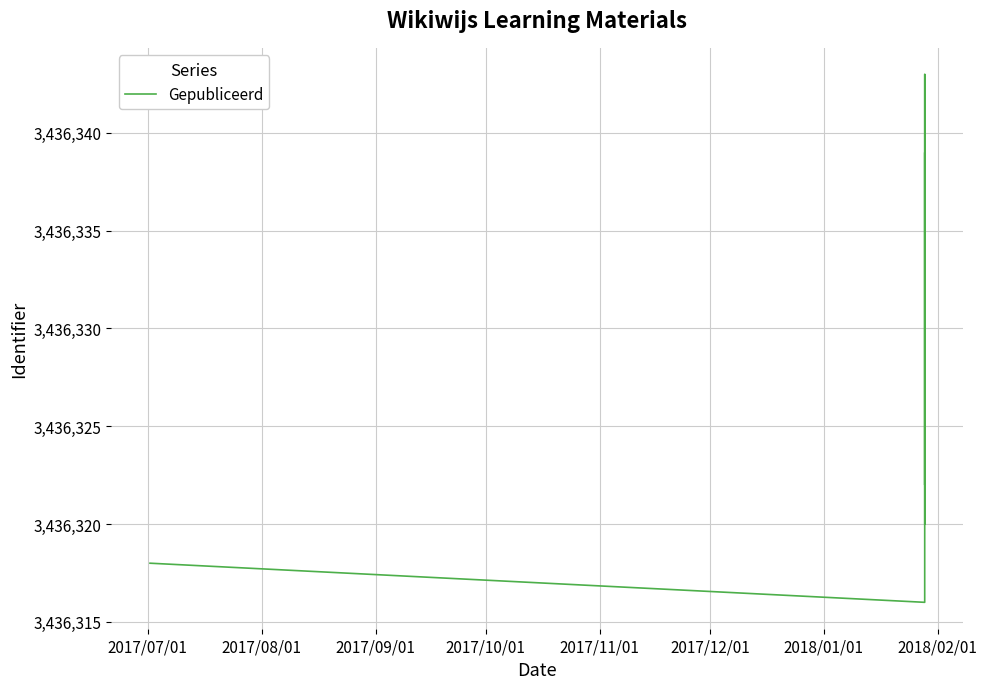

What is the maximum value shown in the chart?

3436343